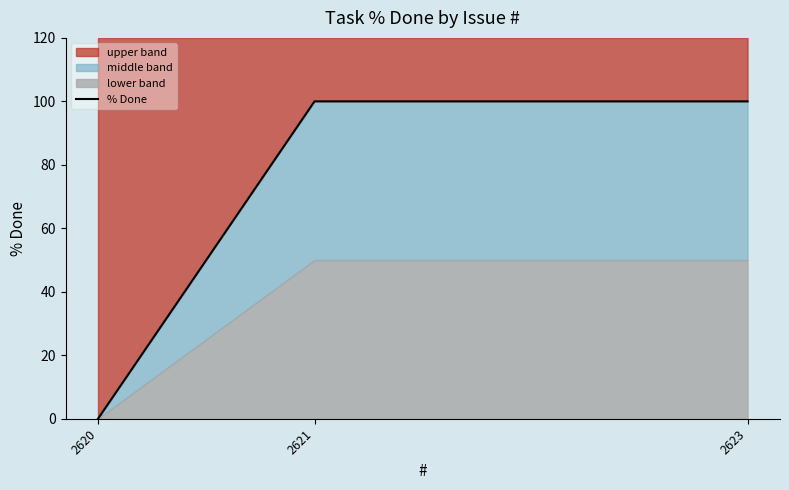

How many lines are shown in the chart?

1